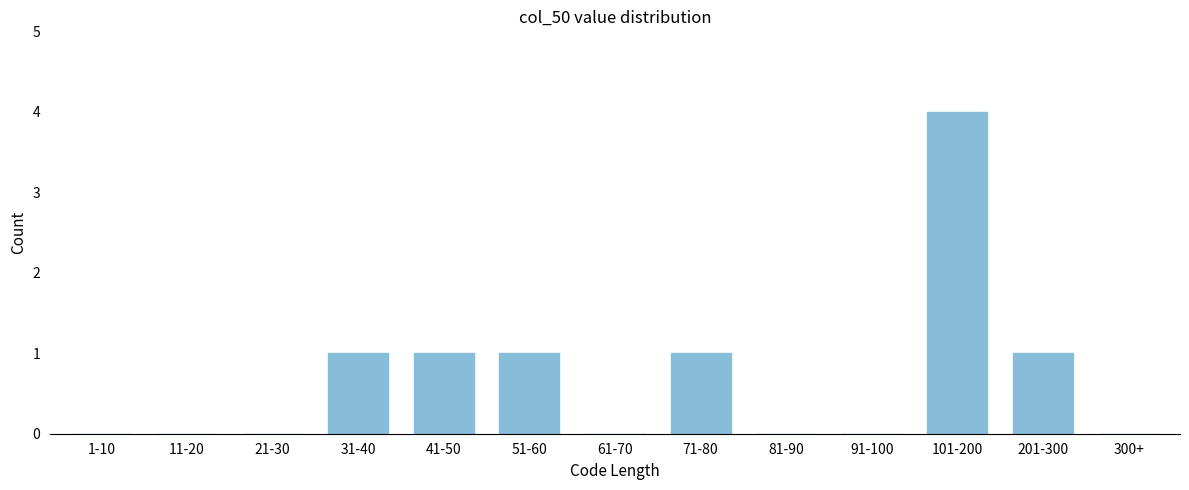

Reading left to right, extract all data points from this chart.

1-10=0	11-20=0	21-30=0	31-40=1	41-50=1	51-60=1	61-70=0	71-80=1	81-90=0	91-100=0	101-200=4	201-300=1	300+=0